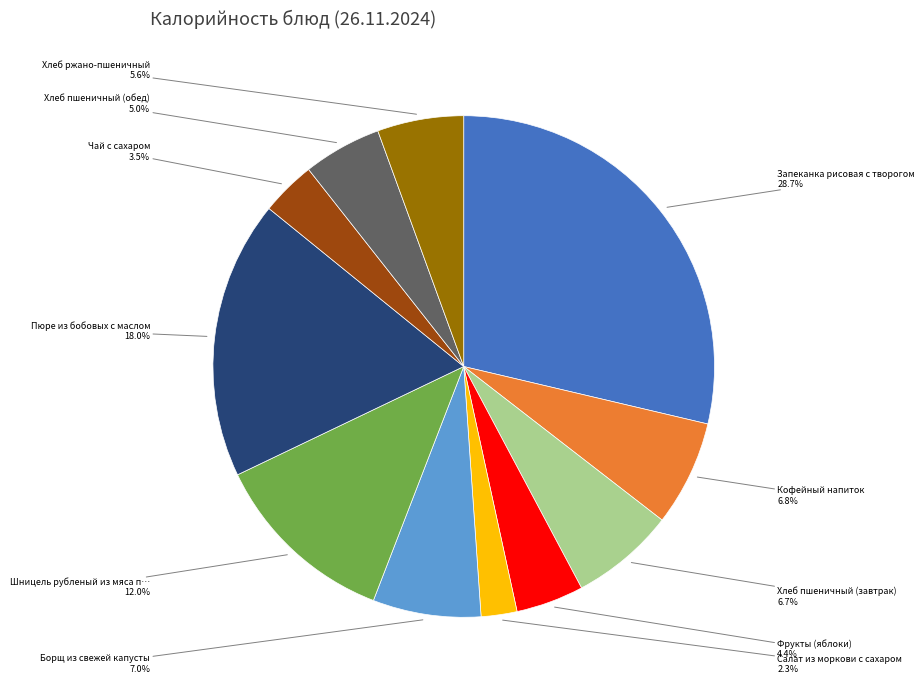

To the nearest percent, what is the difference between the largest and smallest slice percentages?

26%